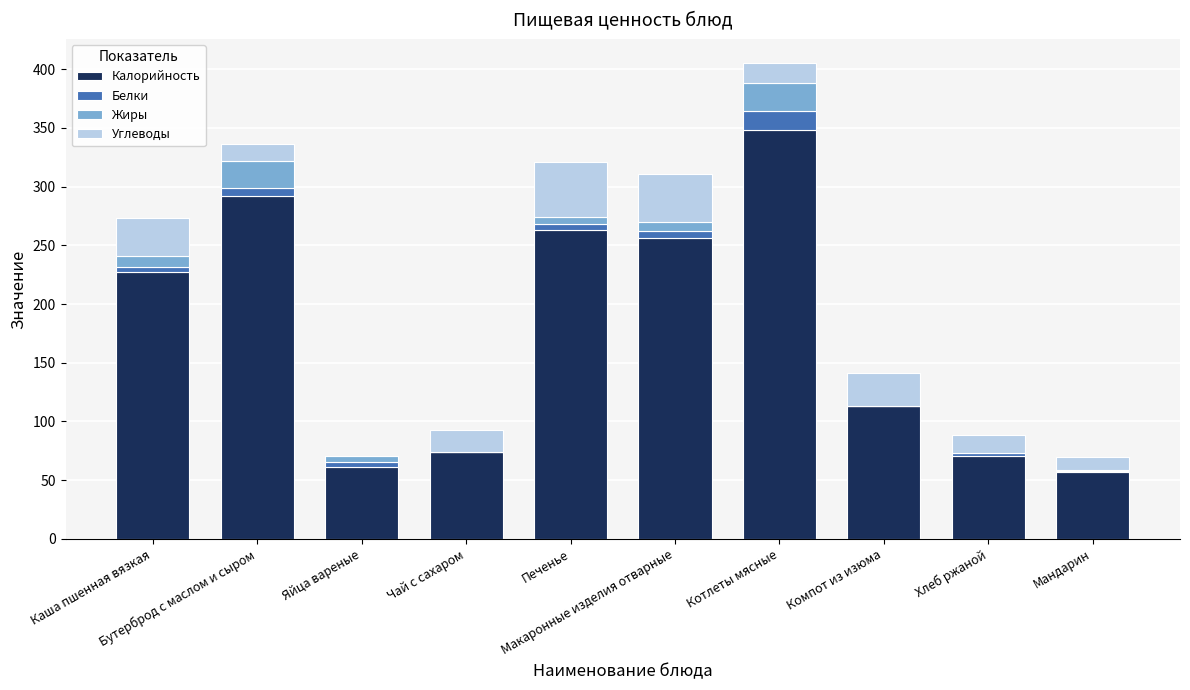

Rank the series at Компот из изюма from lowest to highest value.

Жиры, Белки, Углеводы, Калорийность